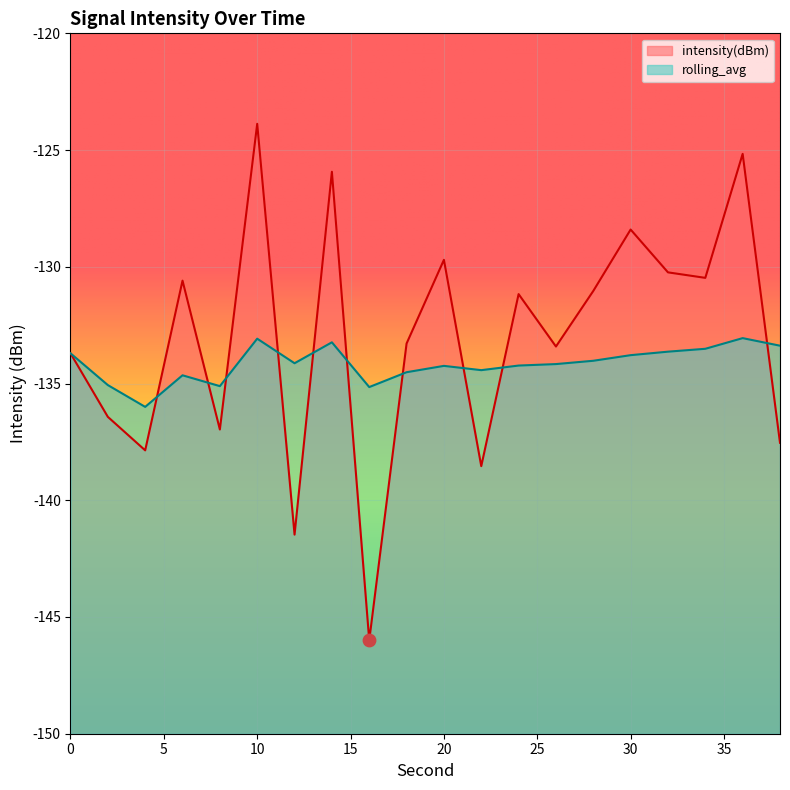

What is the total value across all series at 30?

-262.2